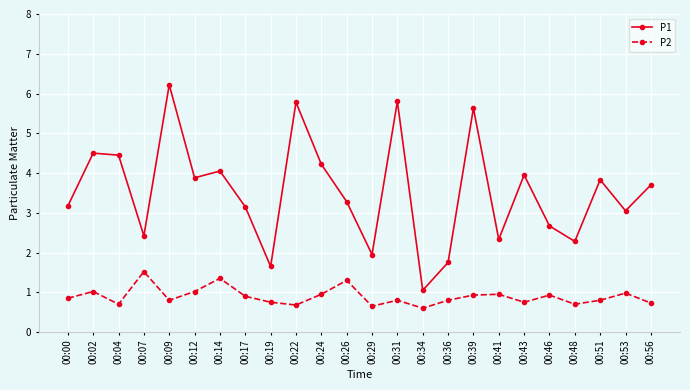

At which label is P1 closest to 3?

00:53